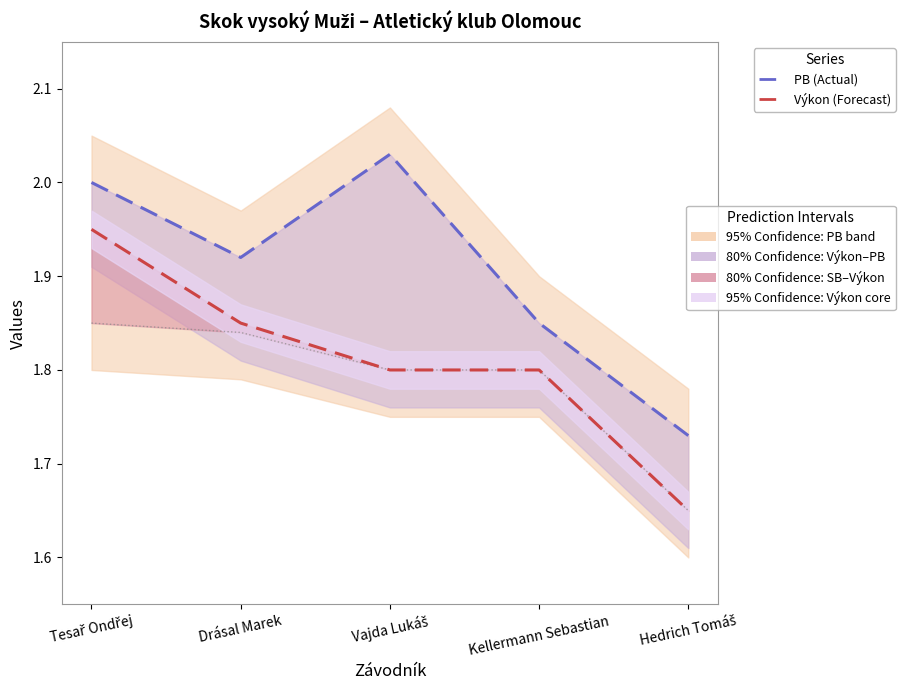

What is the minimum value shown in the chart?

1.6